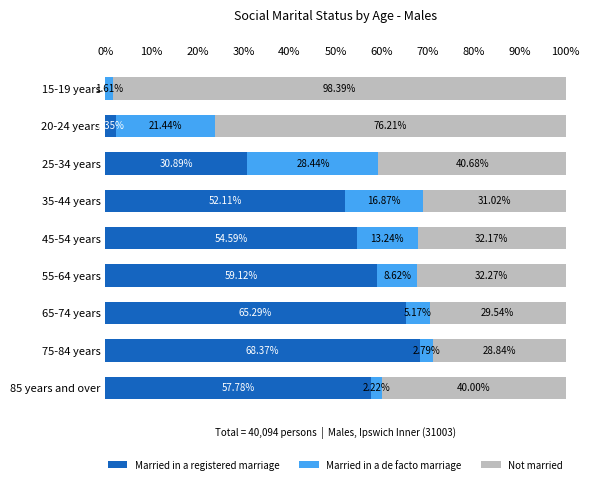

What is the total value across all series at 15-19 years?

100.0